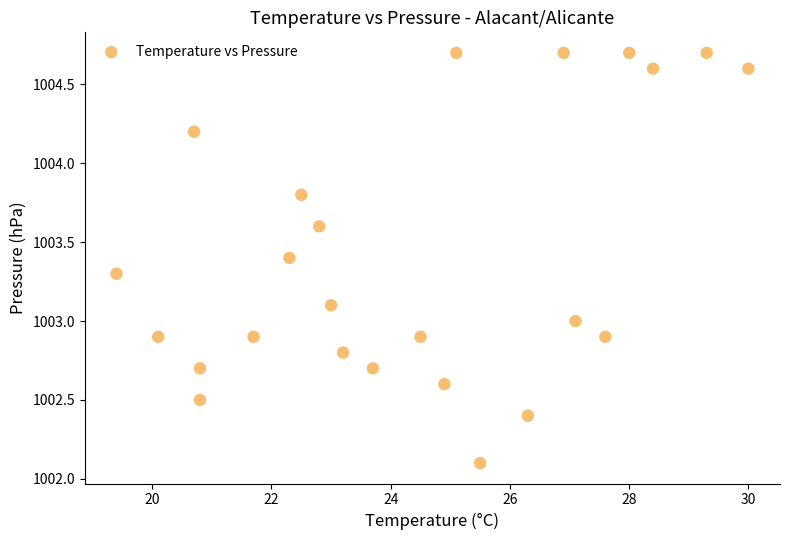

What is the range of Y values (max minus min)?

2.6